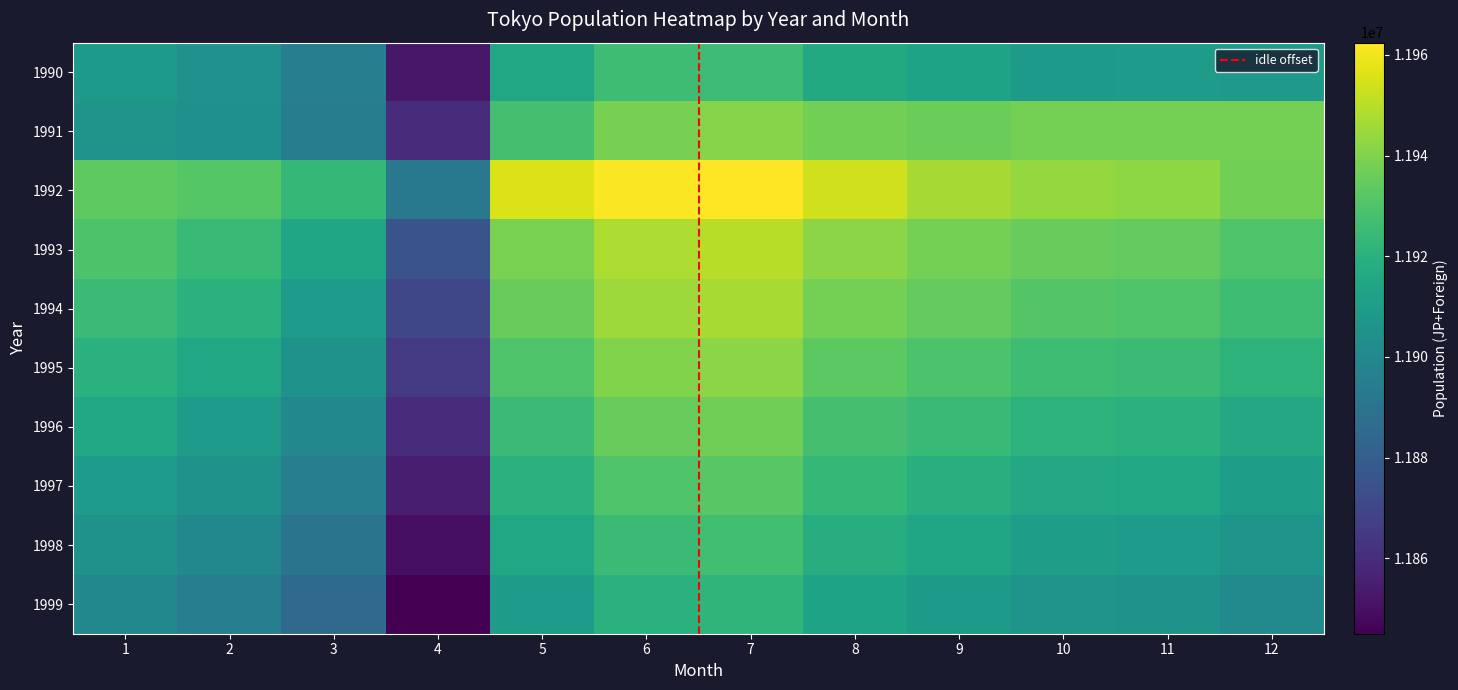

Reading left to right, what are all the values shown in this chart?

1990: 11909127	11904196	11895097	11852660	11915607	11925730	11925455	11916436	11913198	11908847	11909900	11908081
1991: 11905599	11904166	11894766	11859721	11927784	11938246	11940972	11937316	11936174	11937999	11937821	11938044
1992: 11933514	11931683	11923327	11892354	11955581	11961931	11962425	11953756	11946698	11943695	11942321	11937376
1993: 11929833	11924064	11914582	11875611	11939000	11948000	11950000	11942000	11938000	11935000	11934000	11930000
1994: 11925000	11920000	11910000	11870000	11935000	11945000	11947000	11938000	11934000	11931000	11930000	11926000
1995: 11920000	11915000	11905000	11865000	11930000	11940000	11942000	11933000	11929000	11926000	11925000	11921000
1996: 11915000	11910000	11900000	11860000	11925000	11935000	11937000	11928000	11924000	11921000	11920000	11916000
1997: 11910000	11905000	11895000	11855000	11920000	11930000	11932000	11923000	11919000	11916000	11915000	11911000
1998: 11905000	11900000	11890000	11850000	11915000	11925000	11927000	11918000	11914000	11911000	11910000	11906000
1999: 11900000	11895000	11885000	11845000	11910000	11920000	11922000	11913000	11909000	11906000	11905000	11901000